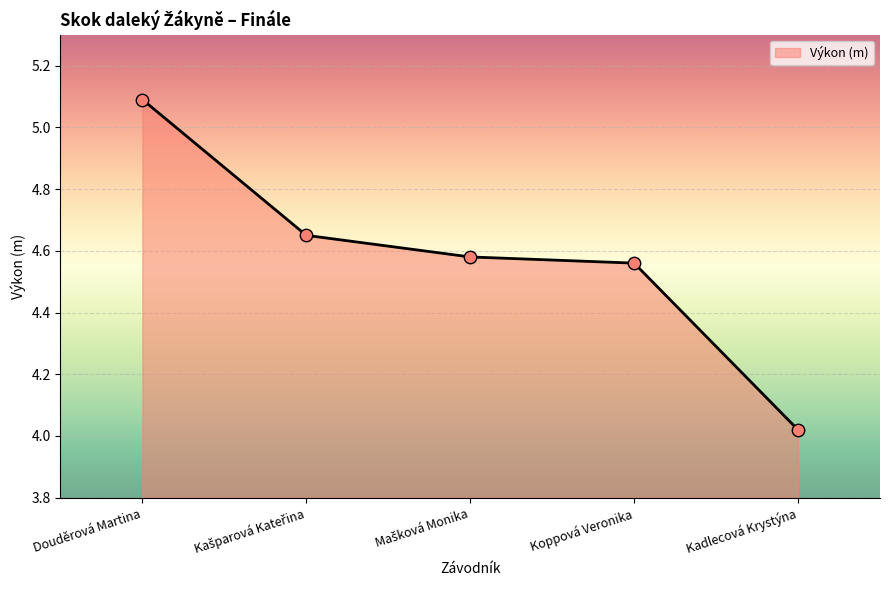

Between Douděrová Martina and Koppová Veronika, which is larger?

Douděrová Martina